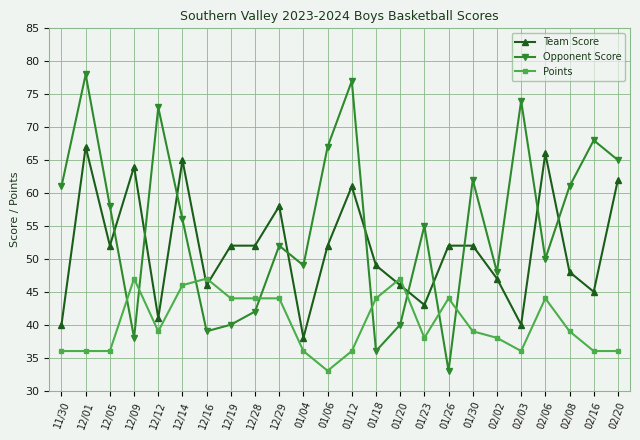

What is the approximate value of Team Score at 12/29, to the nearest 10?

60